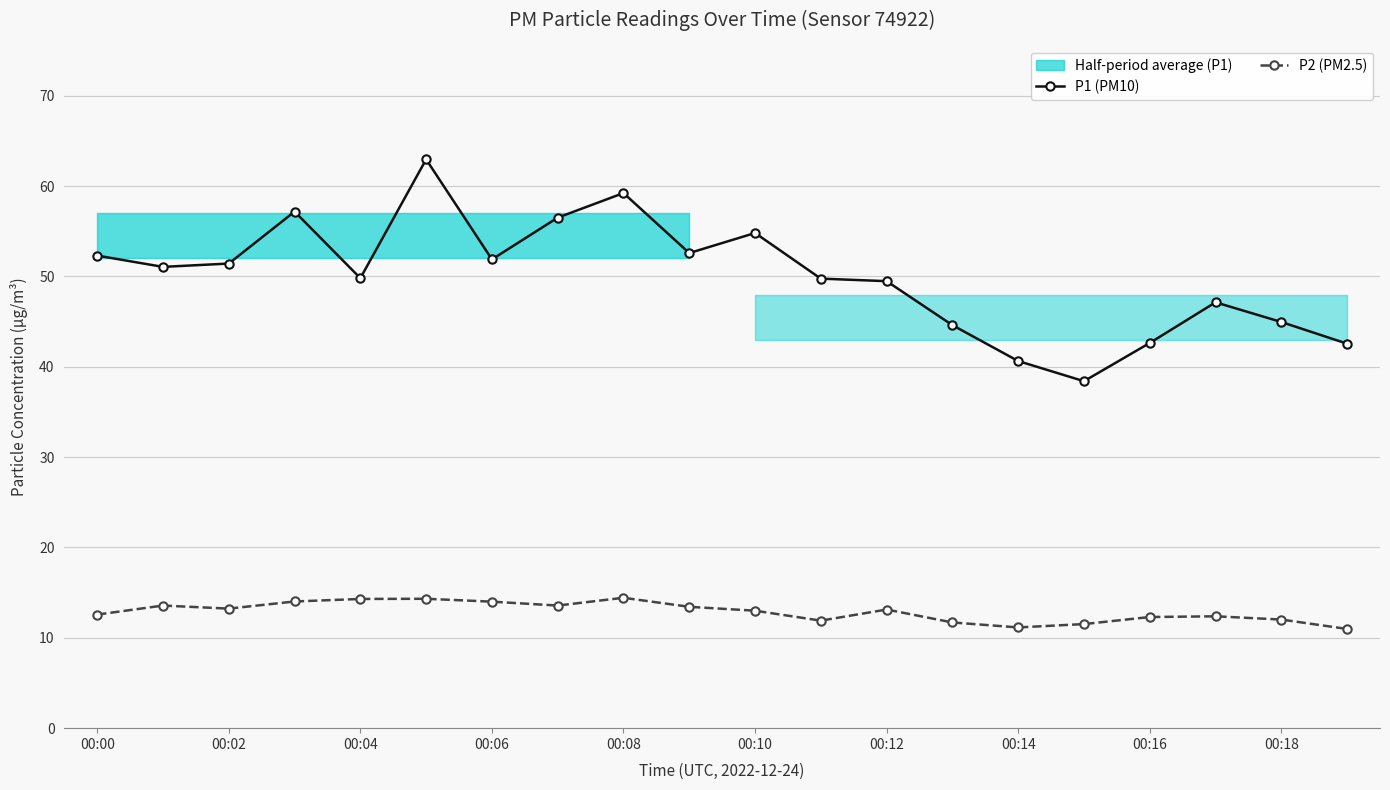

Where does the P1 (PM10) series first go above 51?

00:00